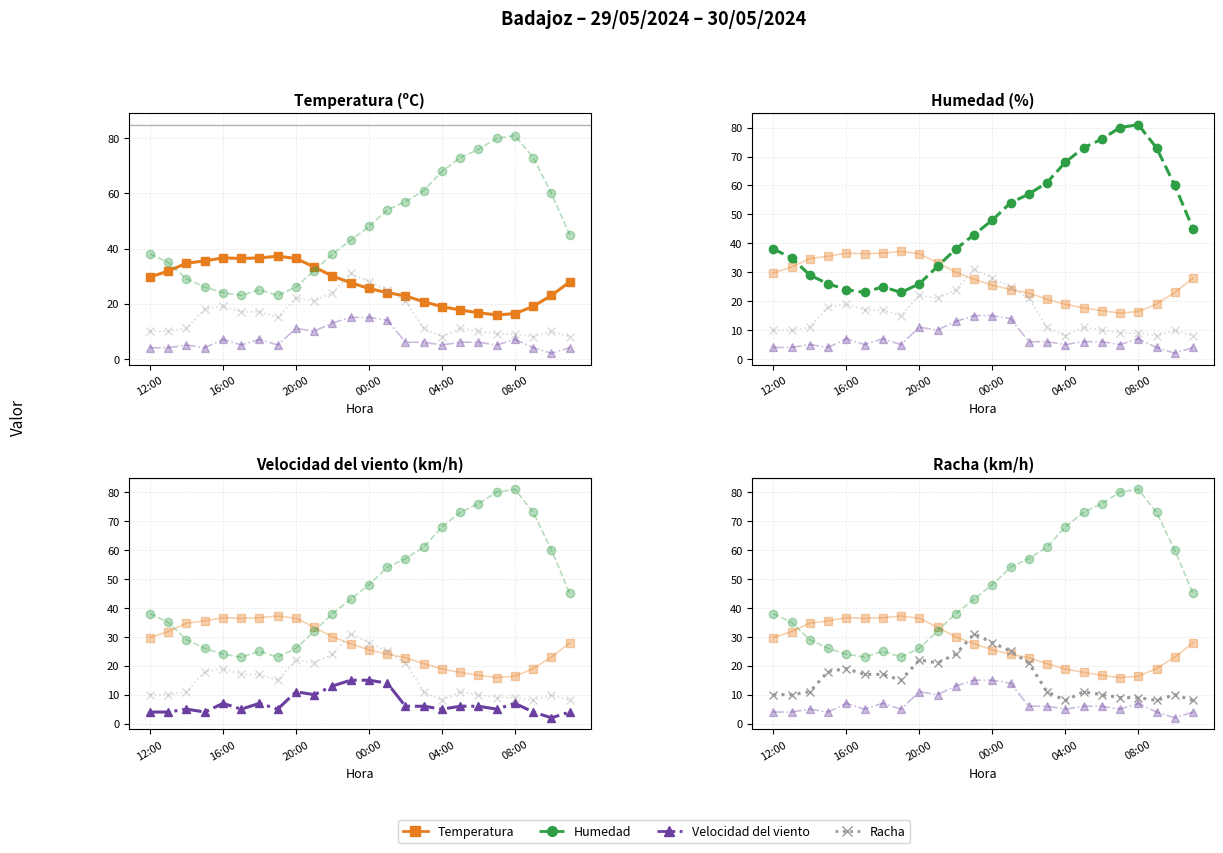

How many interior local peaks does the Racha series have?

5